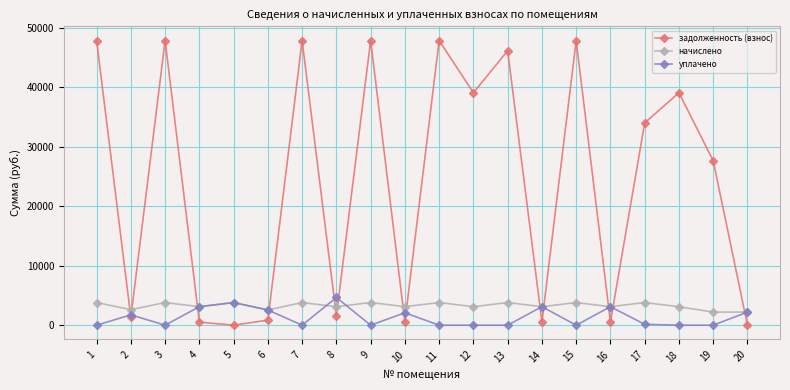

True or false: уплачено and начислено cross at least once.

True